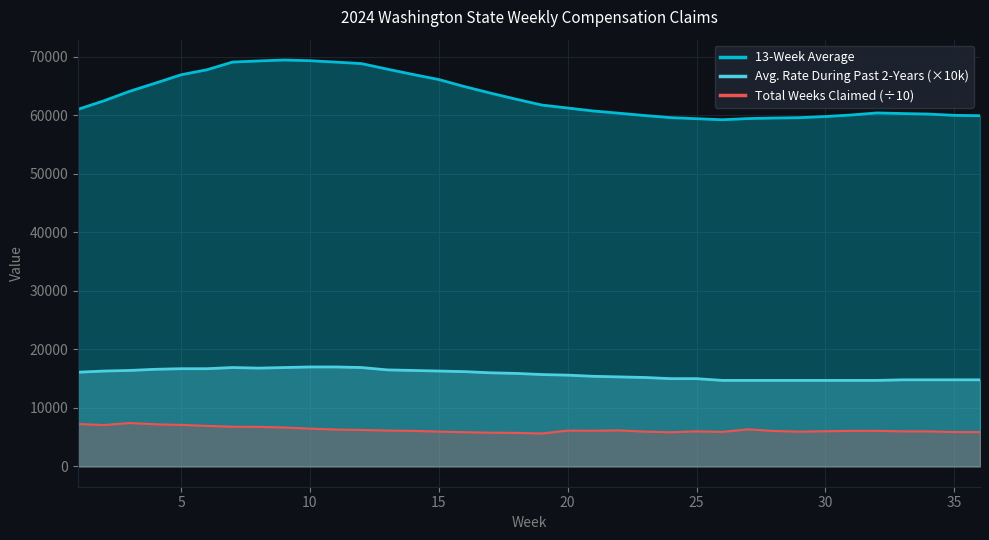

What is the difference between the maximum and minimum values in the Avg. Rate During Past 2-Years (×10k) series?

2300.0